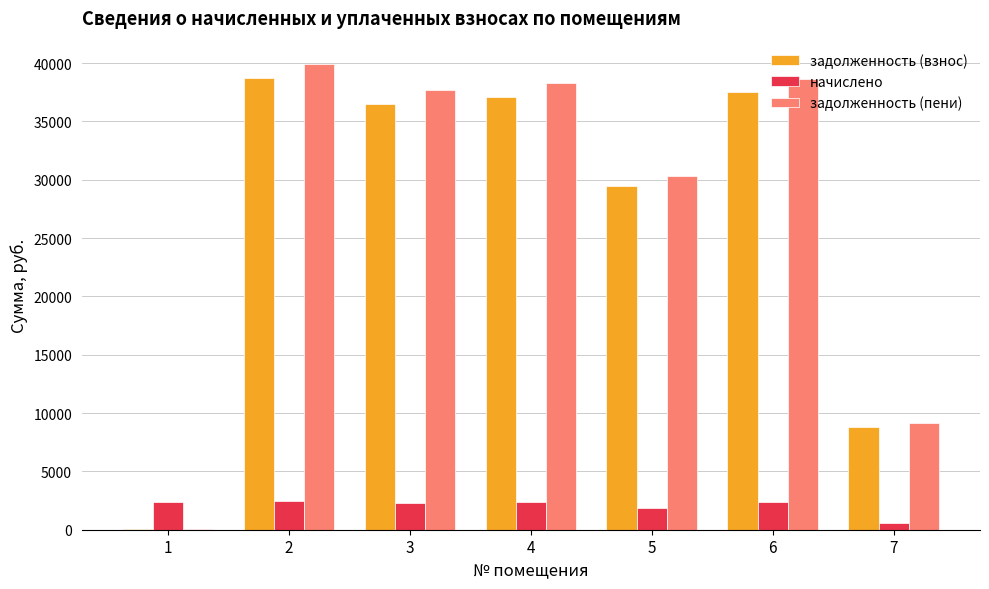

What is the maximum value shown in the chart?

39919.2